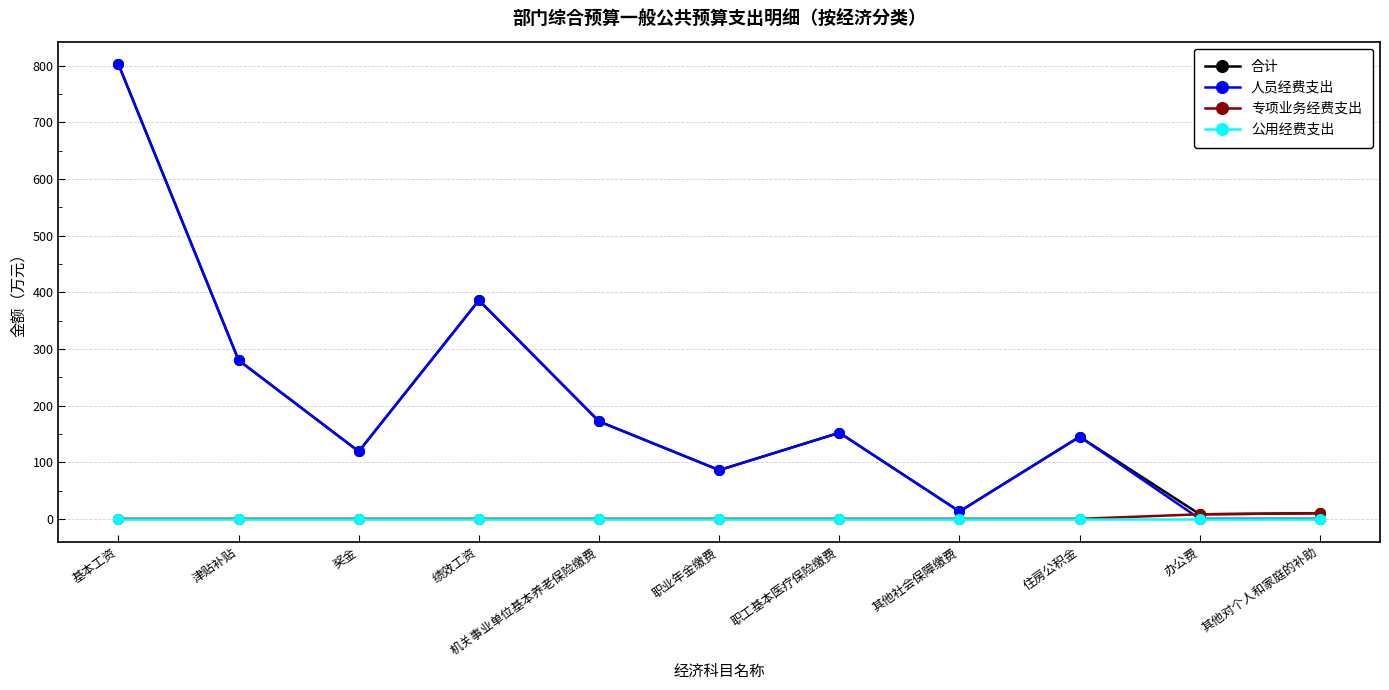

What is the difference between the highest and lowest values at 职工基本医疗保险缴费?

152.0